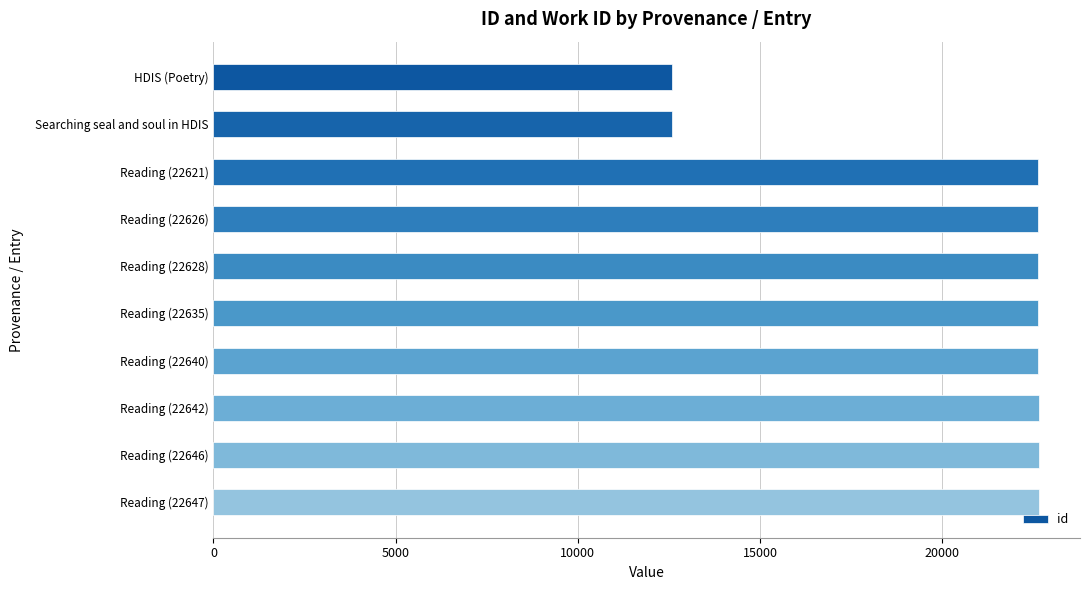

Are the bars horizontal?

Yes